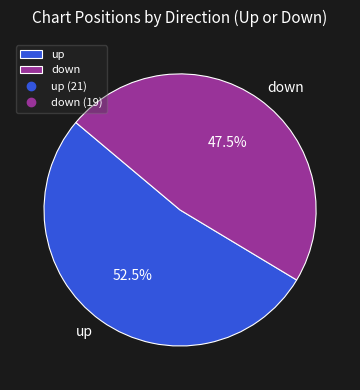

How many slices are in this pie chart?

2